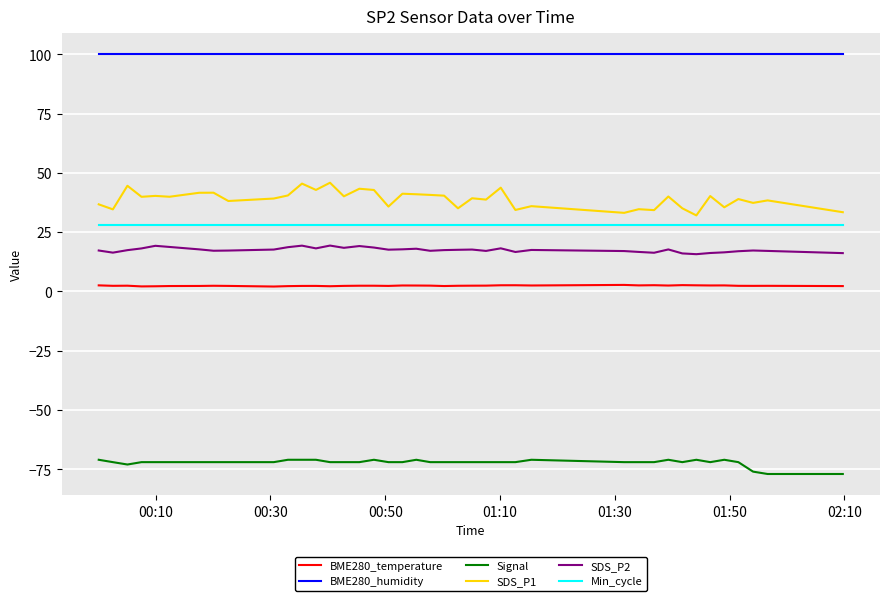

Which series has the largest total across all categories?

BME280_humidity